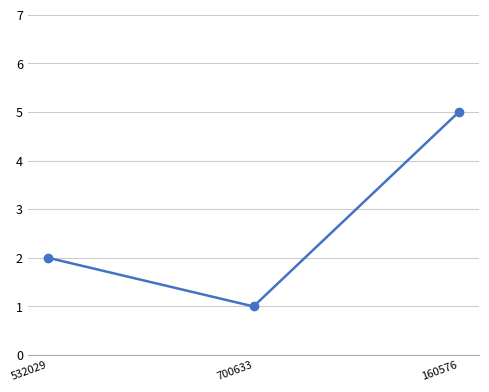

What position from the left is 700633?

2